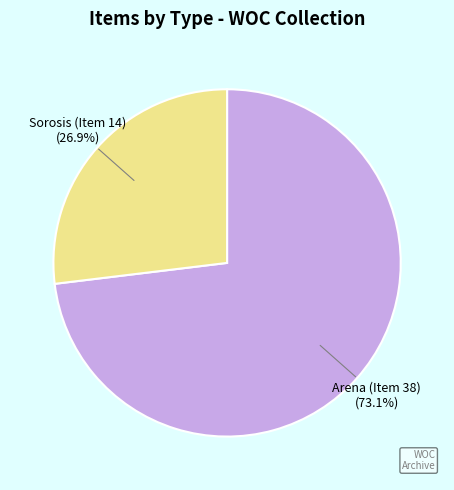

Is there any slice that represents more than half of the pie?

Yes